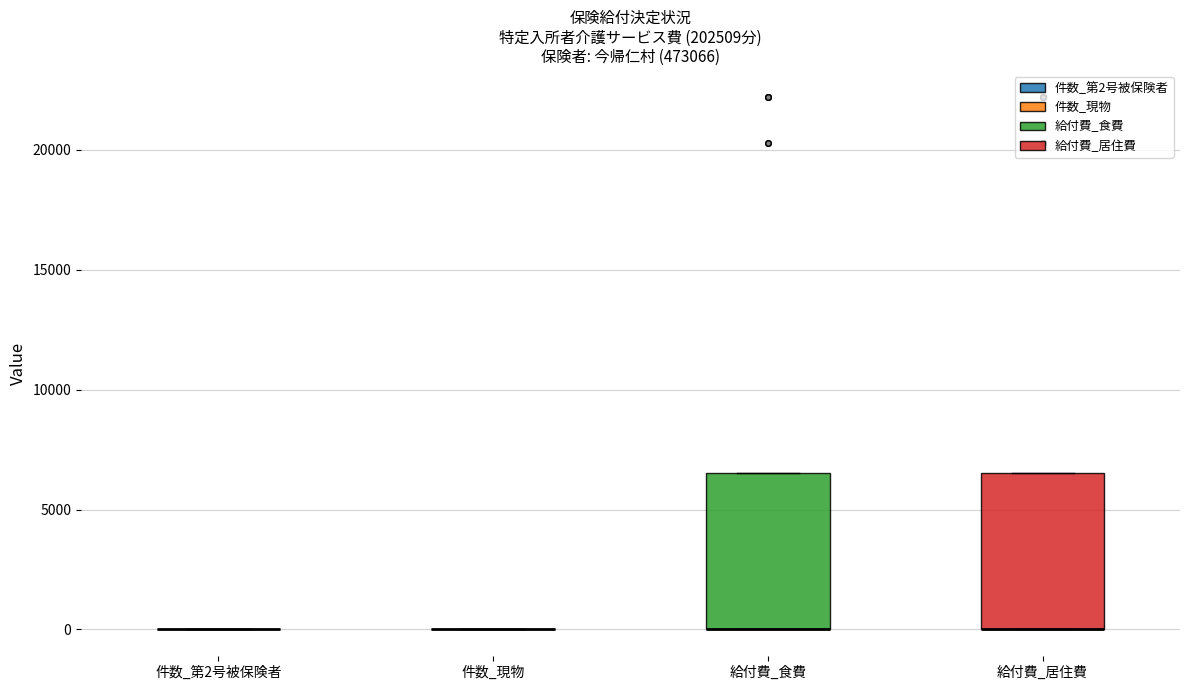

Reading left to right, transcribe this box plot: for each box, give where its median line is, the range the box spans, and where its two whiskers end, as read against the y-axis. The values are not printed on the chart, so give them approximately, as read against the axis.

件数_第2号被保険者: box collapsed to a line at 0, whiskers 0 to 0
件数_現物: box collapsed to a line at 0, whiskers 0 to 0
給付費_食費: median 0 (drawn on the box's lower edge), box 0 to 6500, whiskers 0 to 6500
給付費_居住費: median 0 (drawn on the box's lower edge), box 0 to 6500, whiskers 0 to 6500